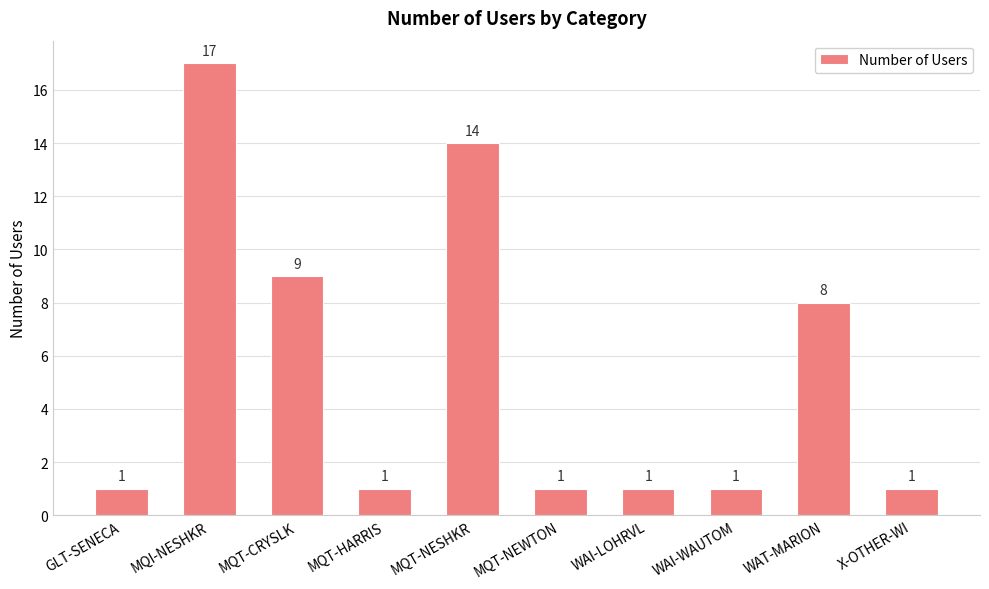

Which label corresponds to the largest value in the chart?

MQI-NESHKR